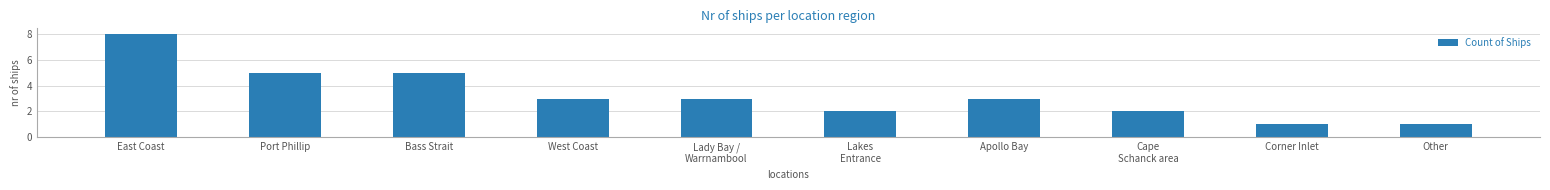

Reading right to left, list all the values displayed in this chart.

1	1	2	3	2	3	3	5	5	8